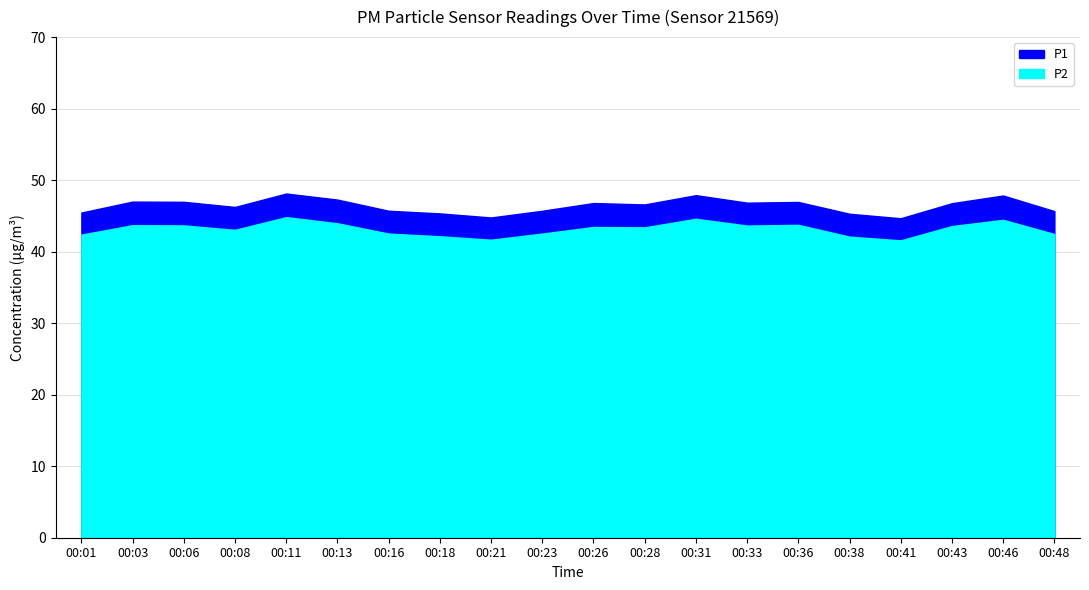

In P1, how many points are lower than both neighbors (excluding endpoints)?

5